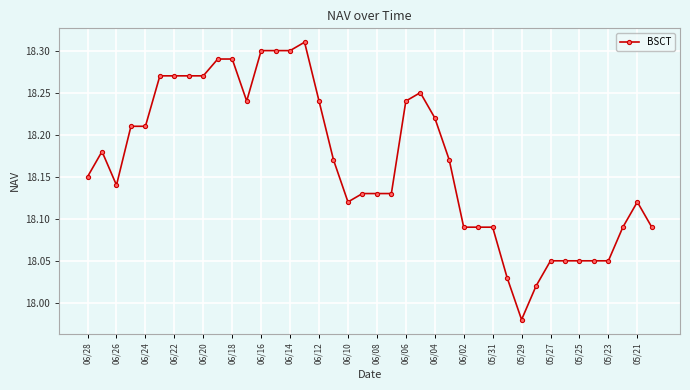

What is the difference between the second highest and second lowest values?

0.3